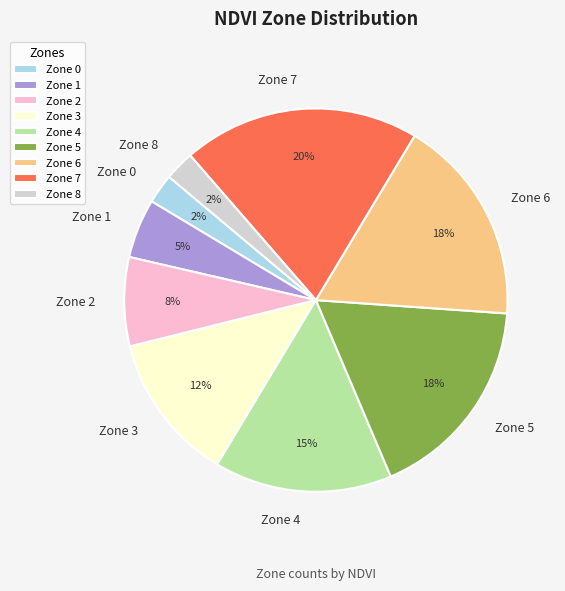

Which category has the biggest portion of the pie?

Zone 7